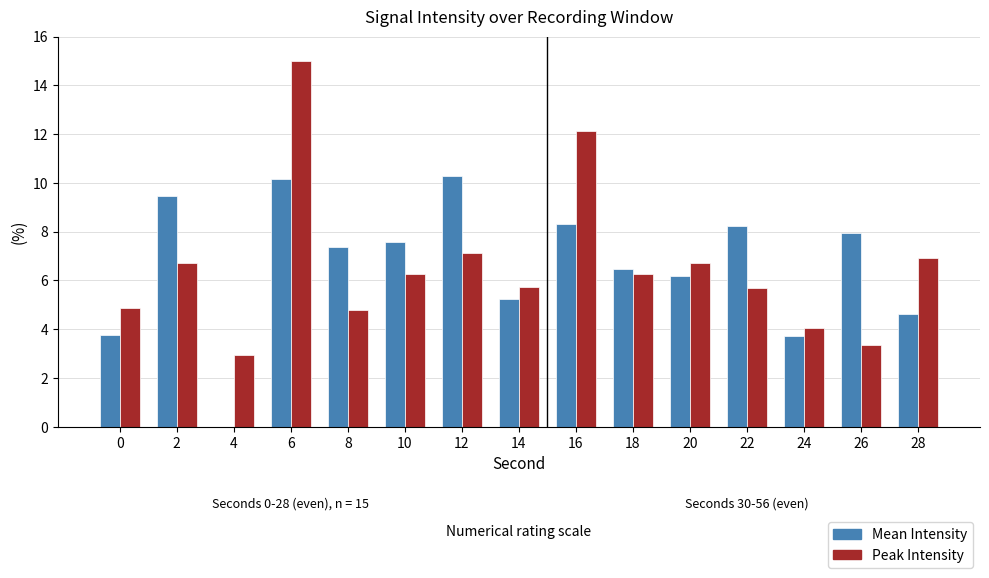

What is the sum of the Peak Intensity values at 12 and 8?

11.9